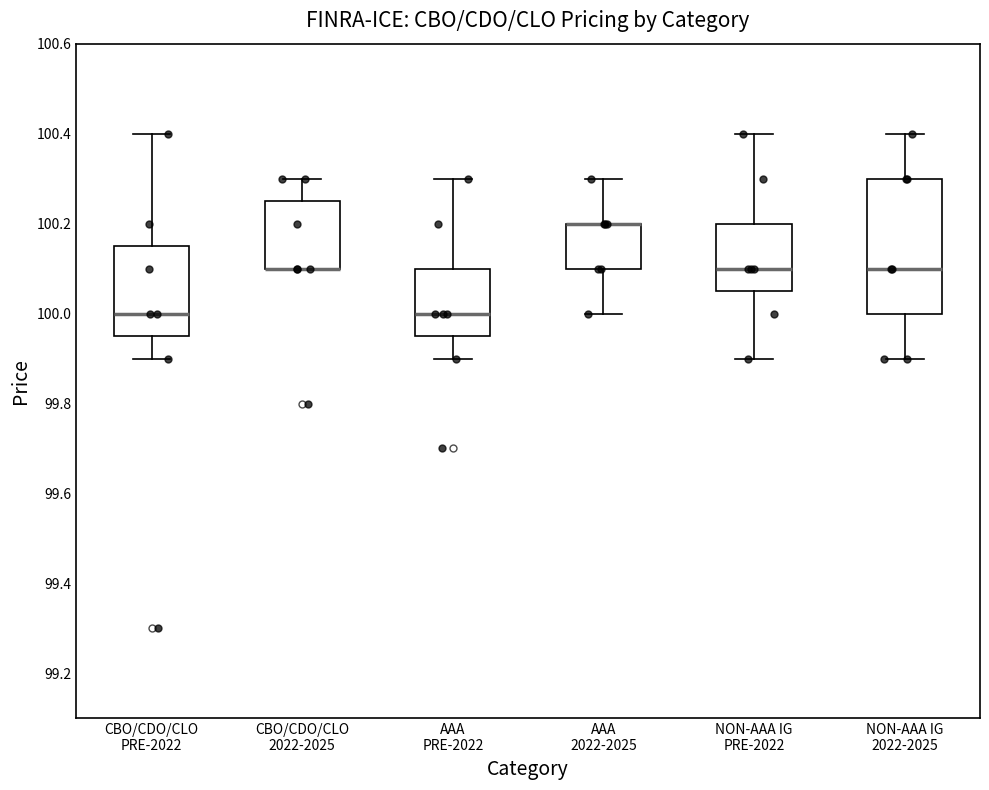

Where does the upper whisker of the box for AAA 2022-2025 end on the y-axis? The values are not printed on the chart, so give them approximately, as read against the axis.

100.30